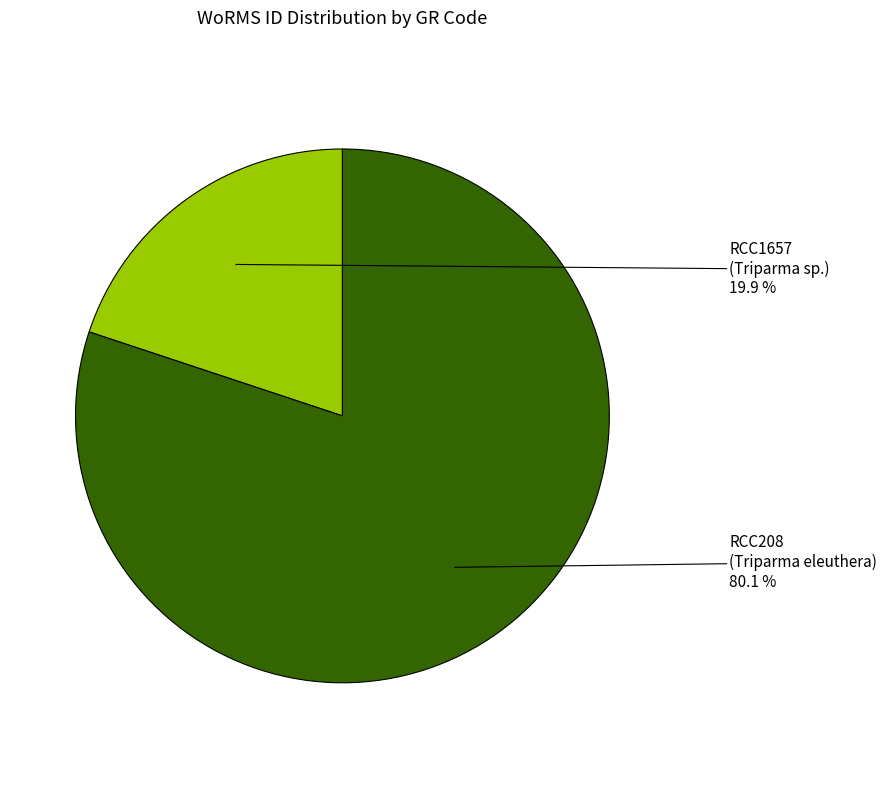

Does any single category account for the majority?

Yes